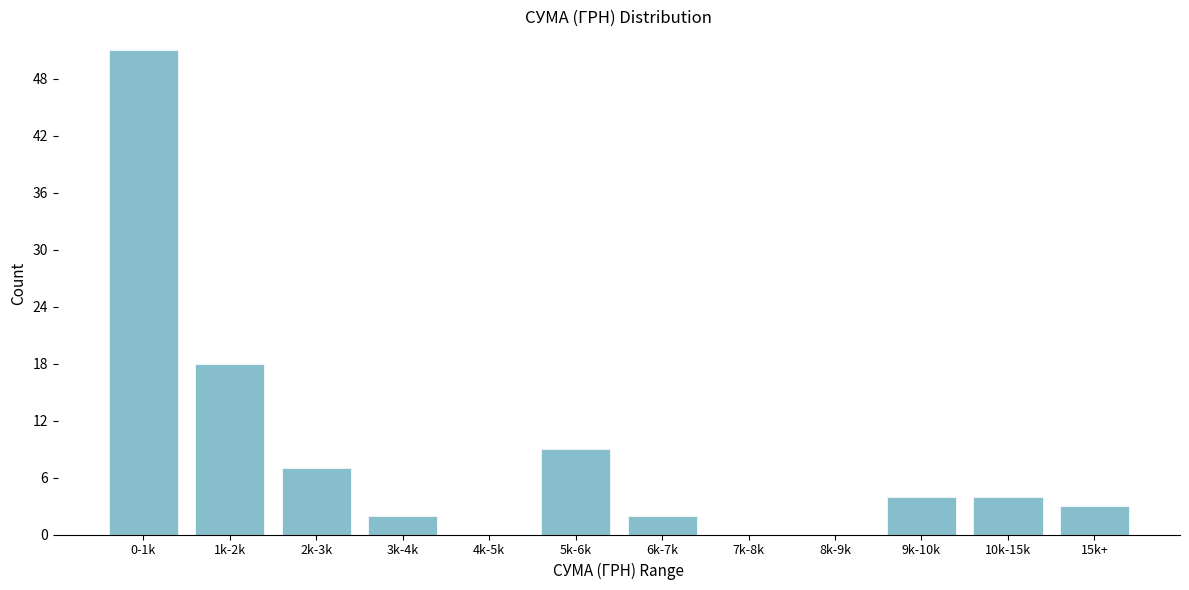

Reading left to right, transcribe all the data shown in this chart.

0-1k=51	1k-2k=18	2k-3k=7	3k-4k=2	4k-5k=0	5k-6k=9	6k-7k=2	7k-8k=0	8k-9k=0	9k-10k=4	10k-15k=4	15k+=3